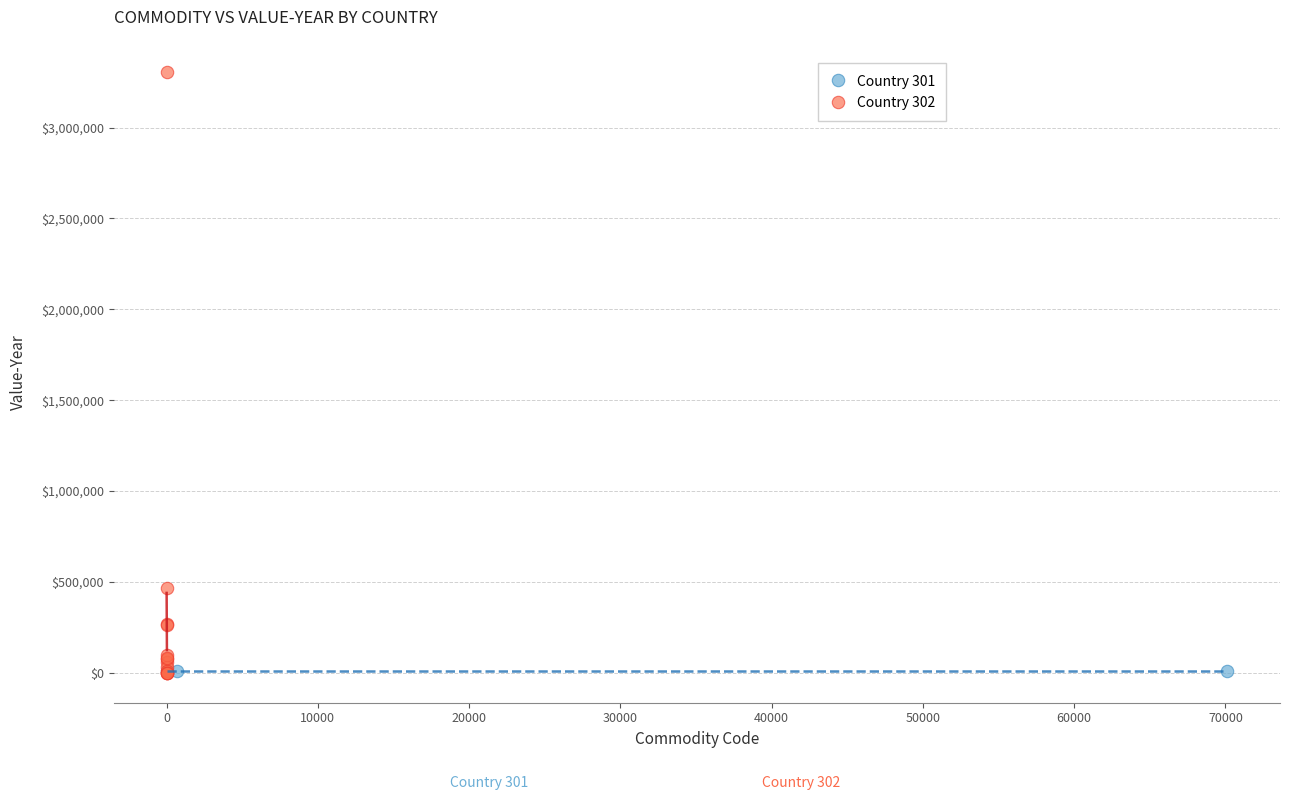

Which series reaches the maximum Y coordinate?

Country 302